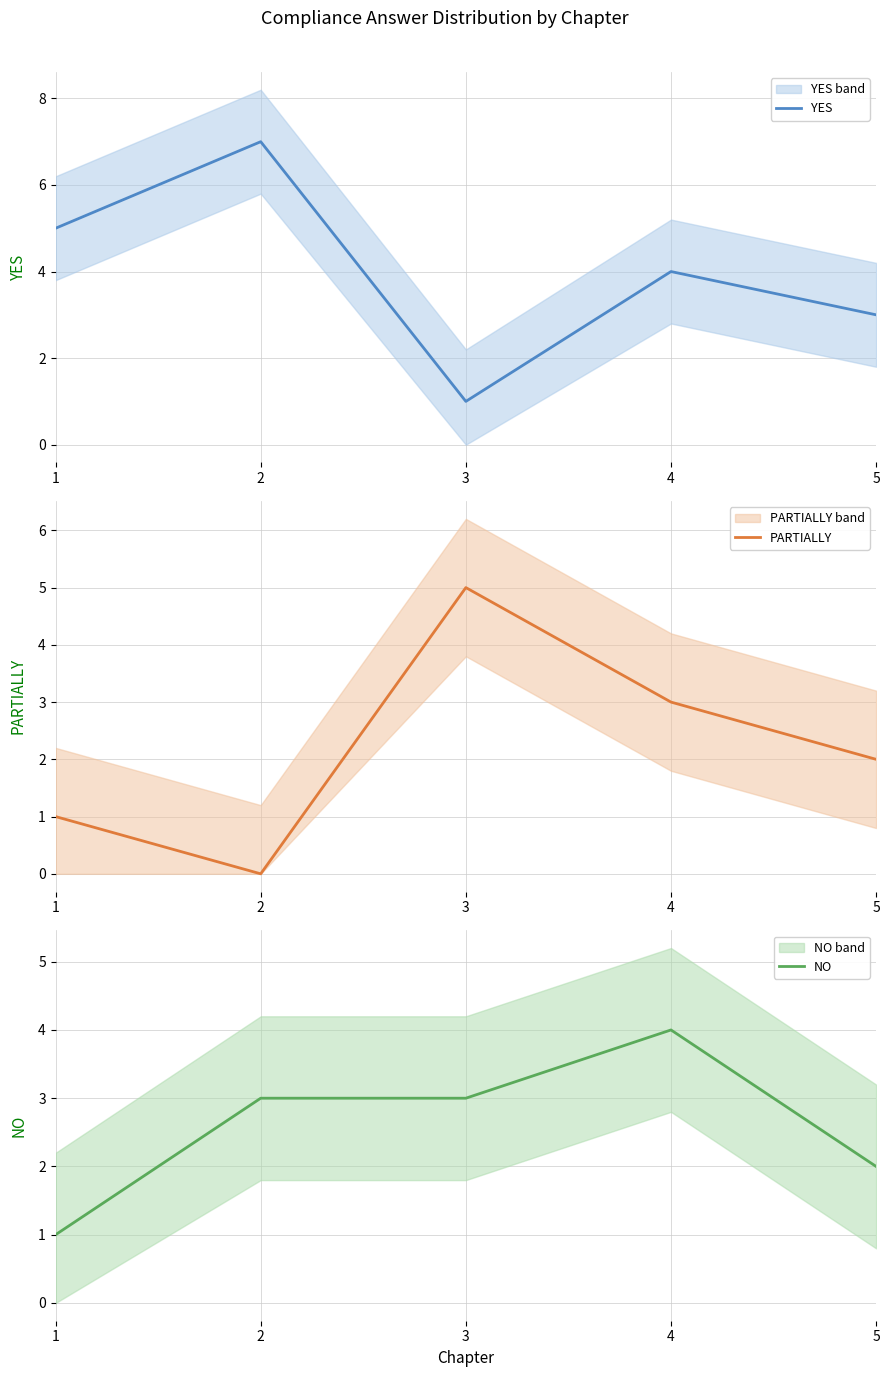

After their last crossing, which series has the higher values: NO or YES?

NO